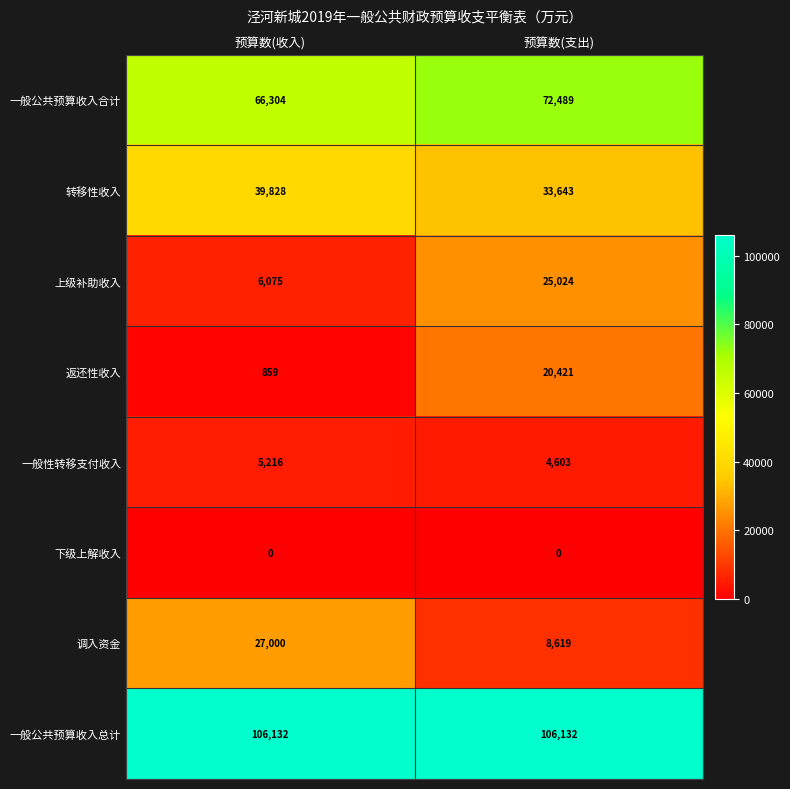

Reading left to right, what are all the values shown in this chart?

一般公共预算收入合计: 66304	72489
转移性收入: 39828	33643
上级补助收入: 6075	25024
返还性收入: 859	20421
一般性转移支付收入: 5216	4603
下级上解收入: 0	0
调入资金: 27000	8619
一般公共预算收入总计: 106132	106132